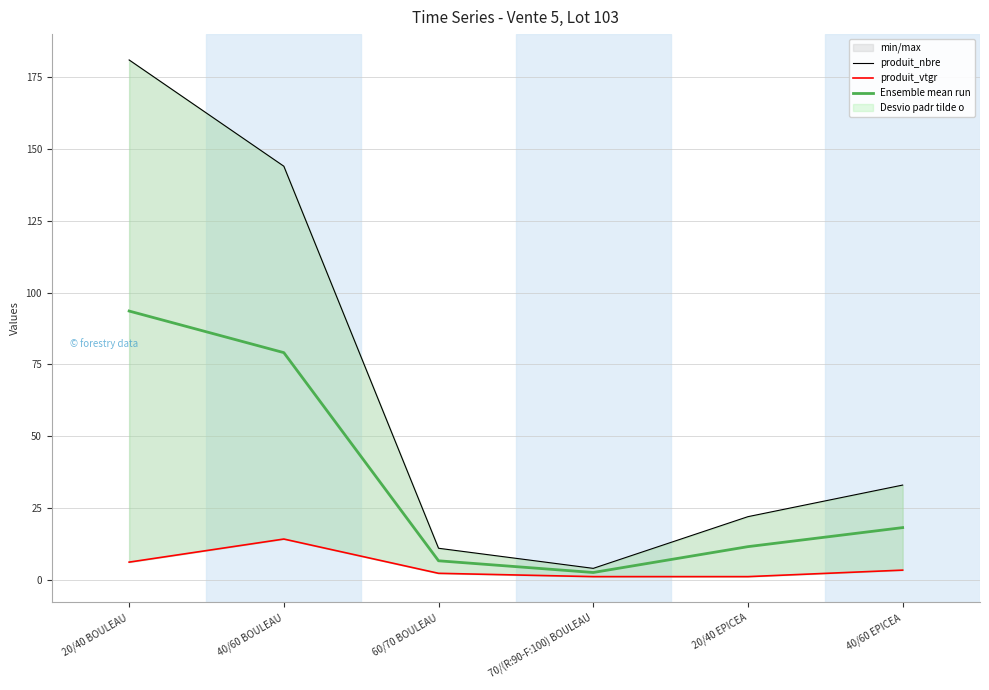

Which series changed the most between 40/60 BOULEAU and 70/(R:90-F:100) BOULEAU?

produit_nbre